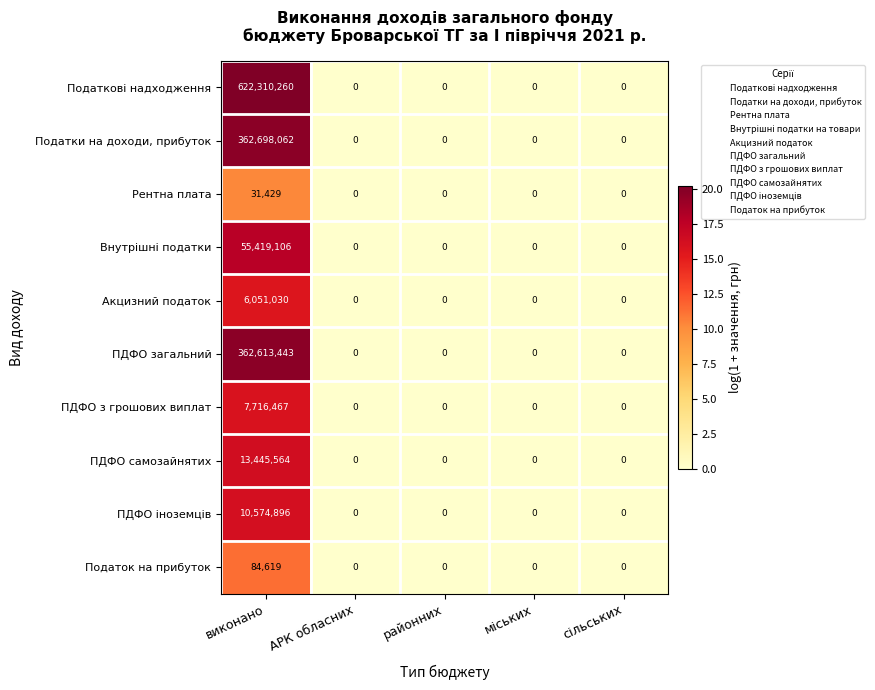

What is the difference between the maximum and second lowest values in the Податок на прибуток series?

84619